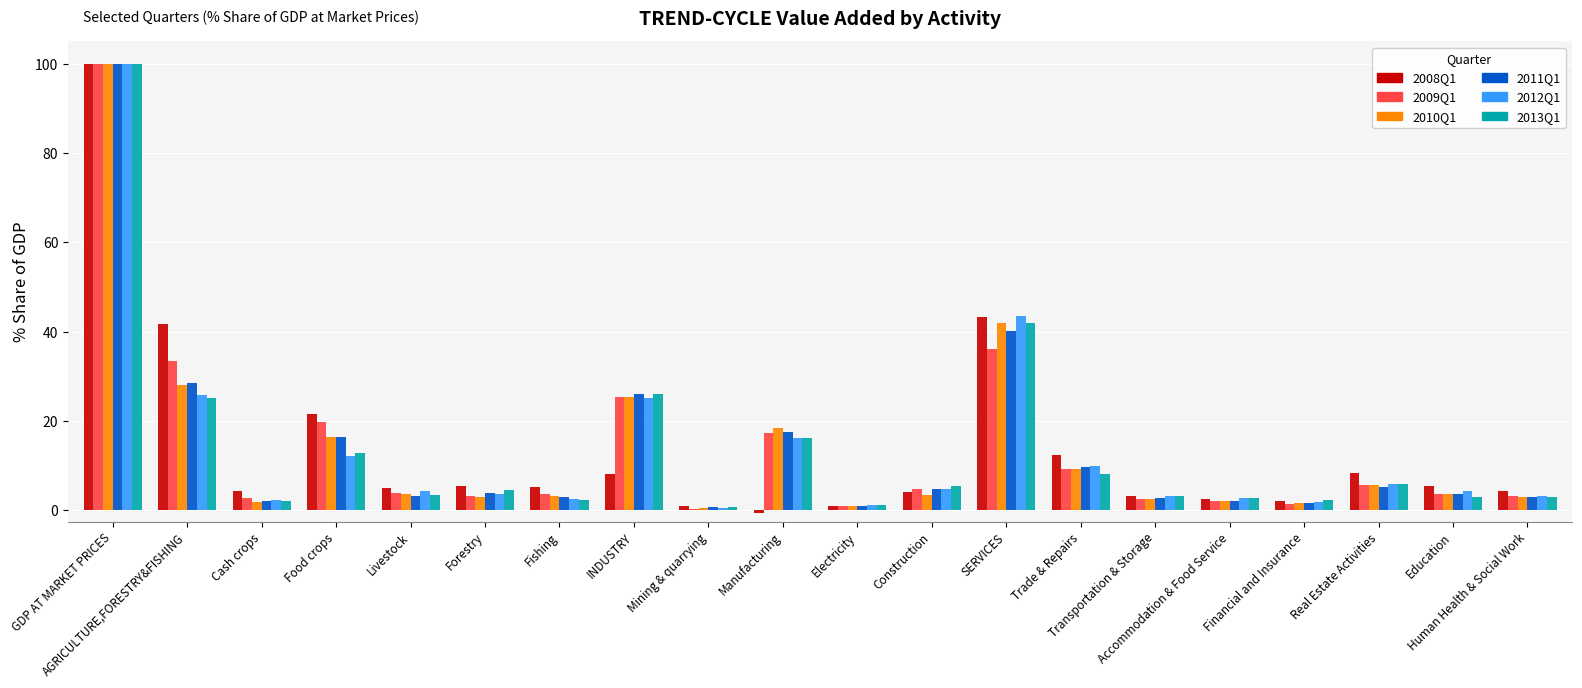

What is the average value of the 2009Q1 series?

14.0